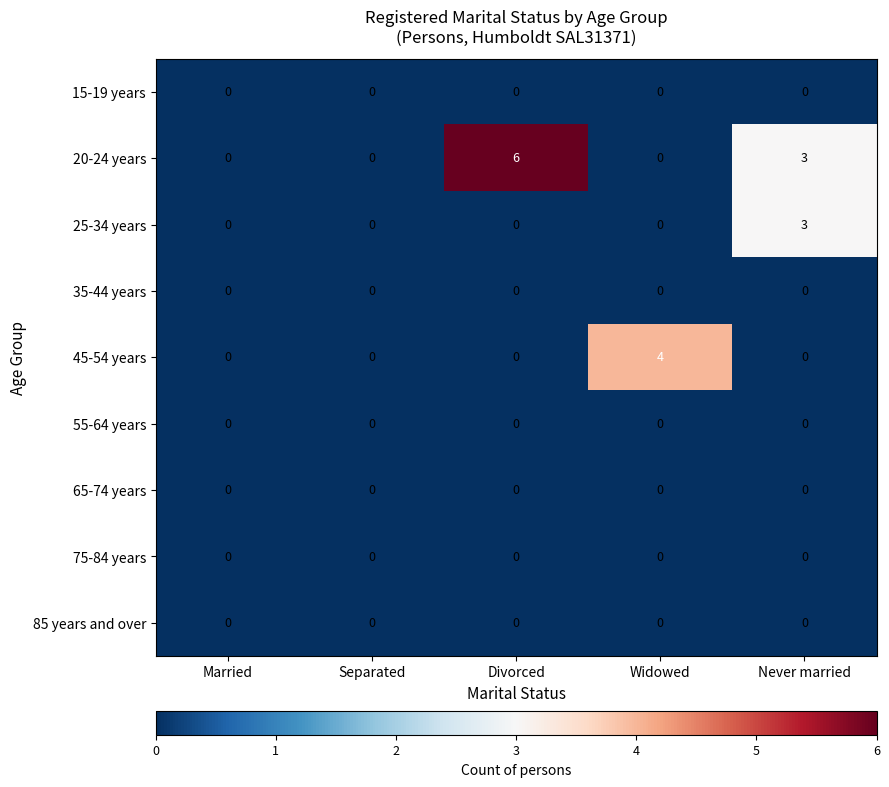

What is the total value across all series at Never married?

6